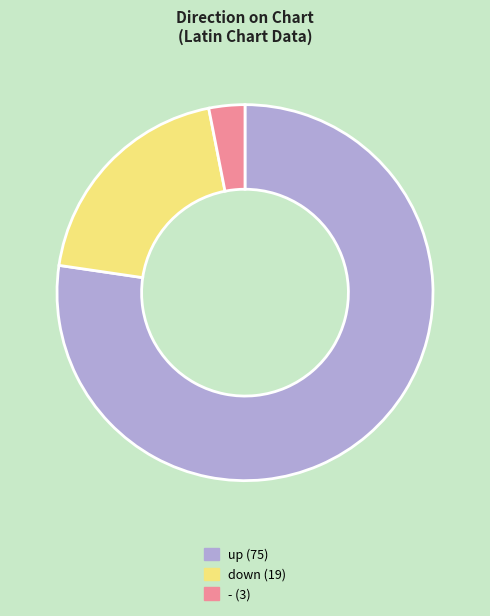

Is the sum of up and down greater than half?

Yes